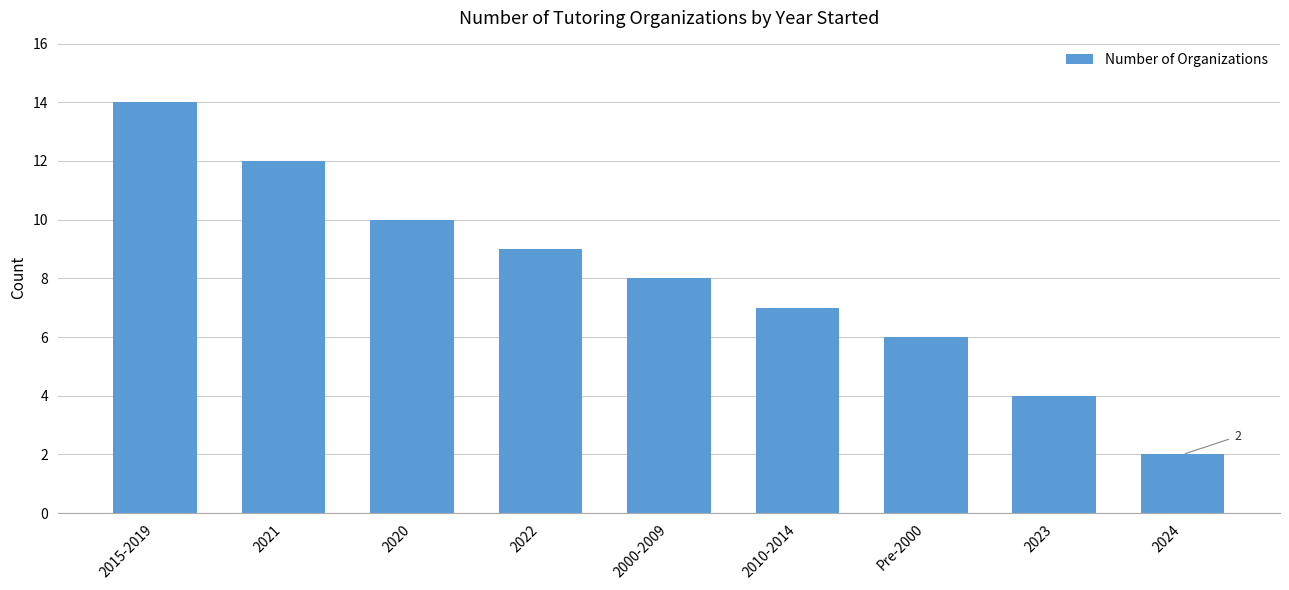

What is the change in value from 2021 to 2020?

-2